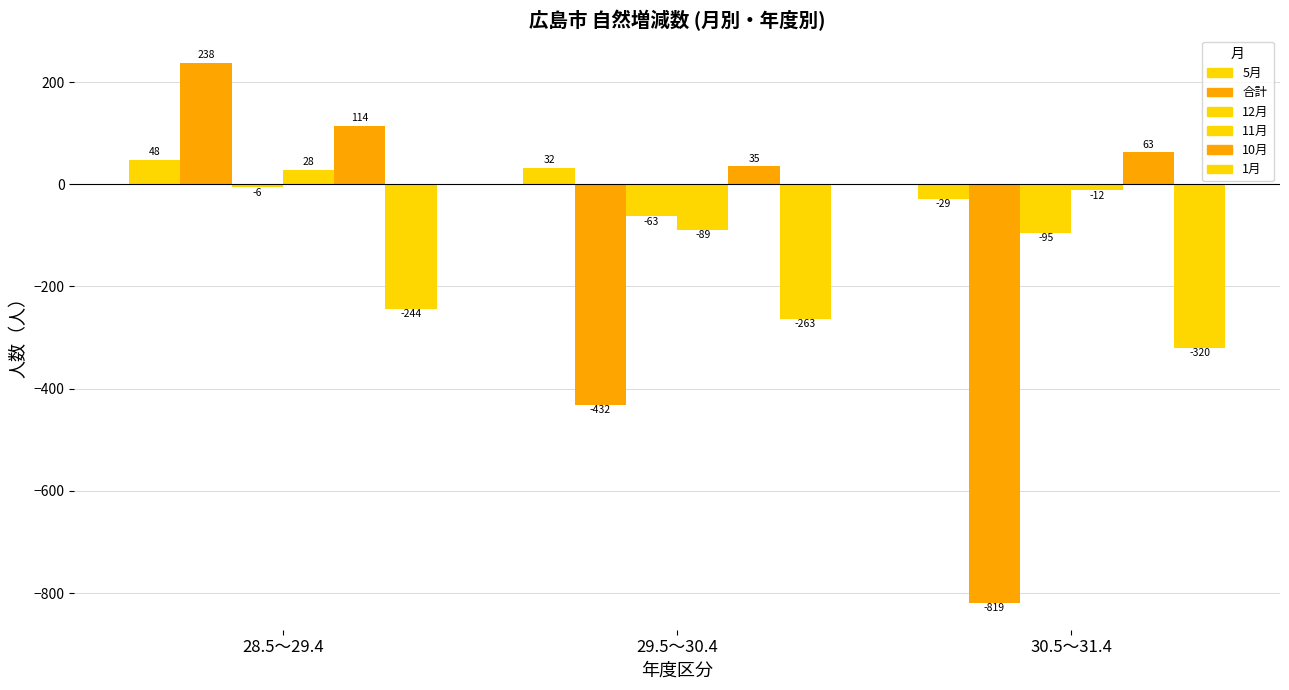

Reading left to right, extract all data points from this chart.

5月: 28.5～29.4=48	29.5～30.4=32	30.5～31.4=-29
合計: 28.5～29.4=238	29.5～30.4=-432	30.5～31.4=-819
12月: 28.5～29.4=-6	29.5～30.4=-63	30.5～31.4=-95
11月: 28.5～29.4=28	29.5～30.4=-89	30.5～31.4=-12
10月: 28.5～29.4=114	29.5～30.4=35	30.5～31.4=63
1月: 28.5～29.4=-244	29.5～30.4=-263	30.5～31.4=-320